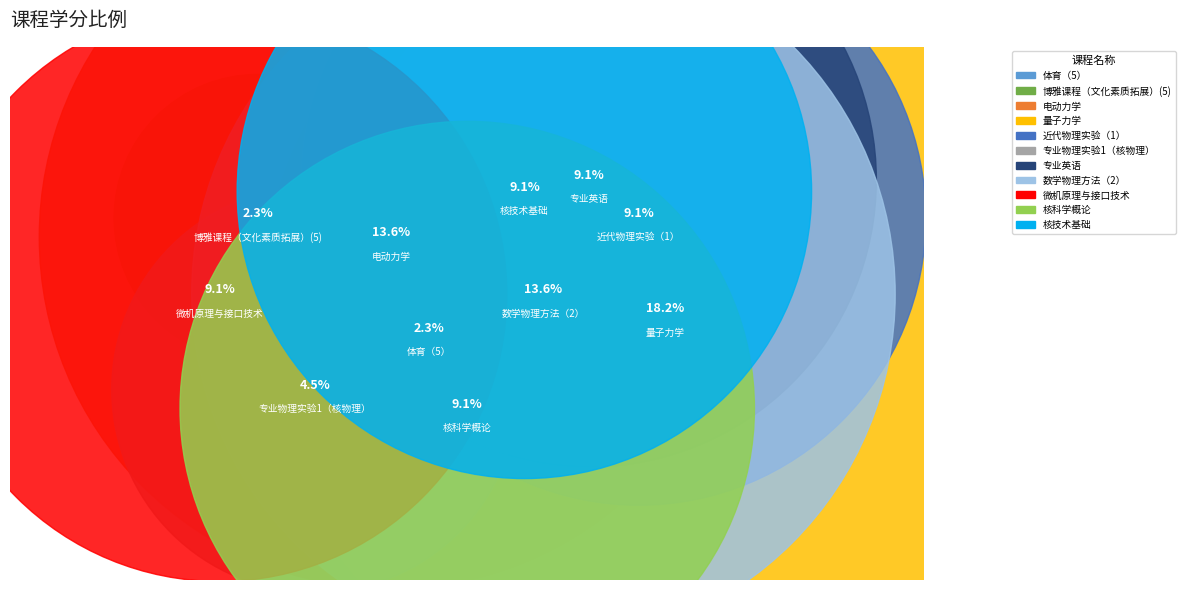

The 核科学概论 slice represents 9% of the pie. True or false?

True